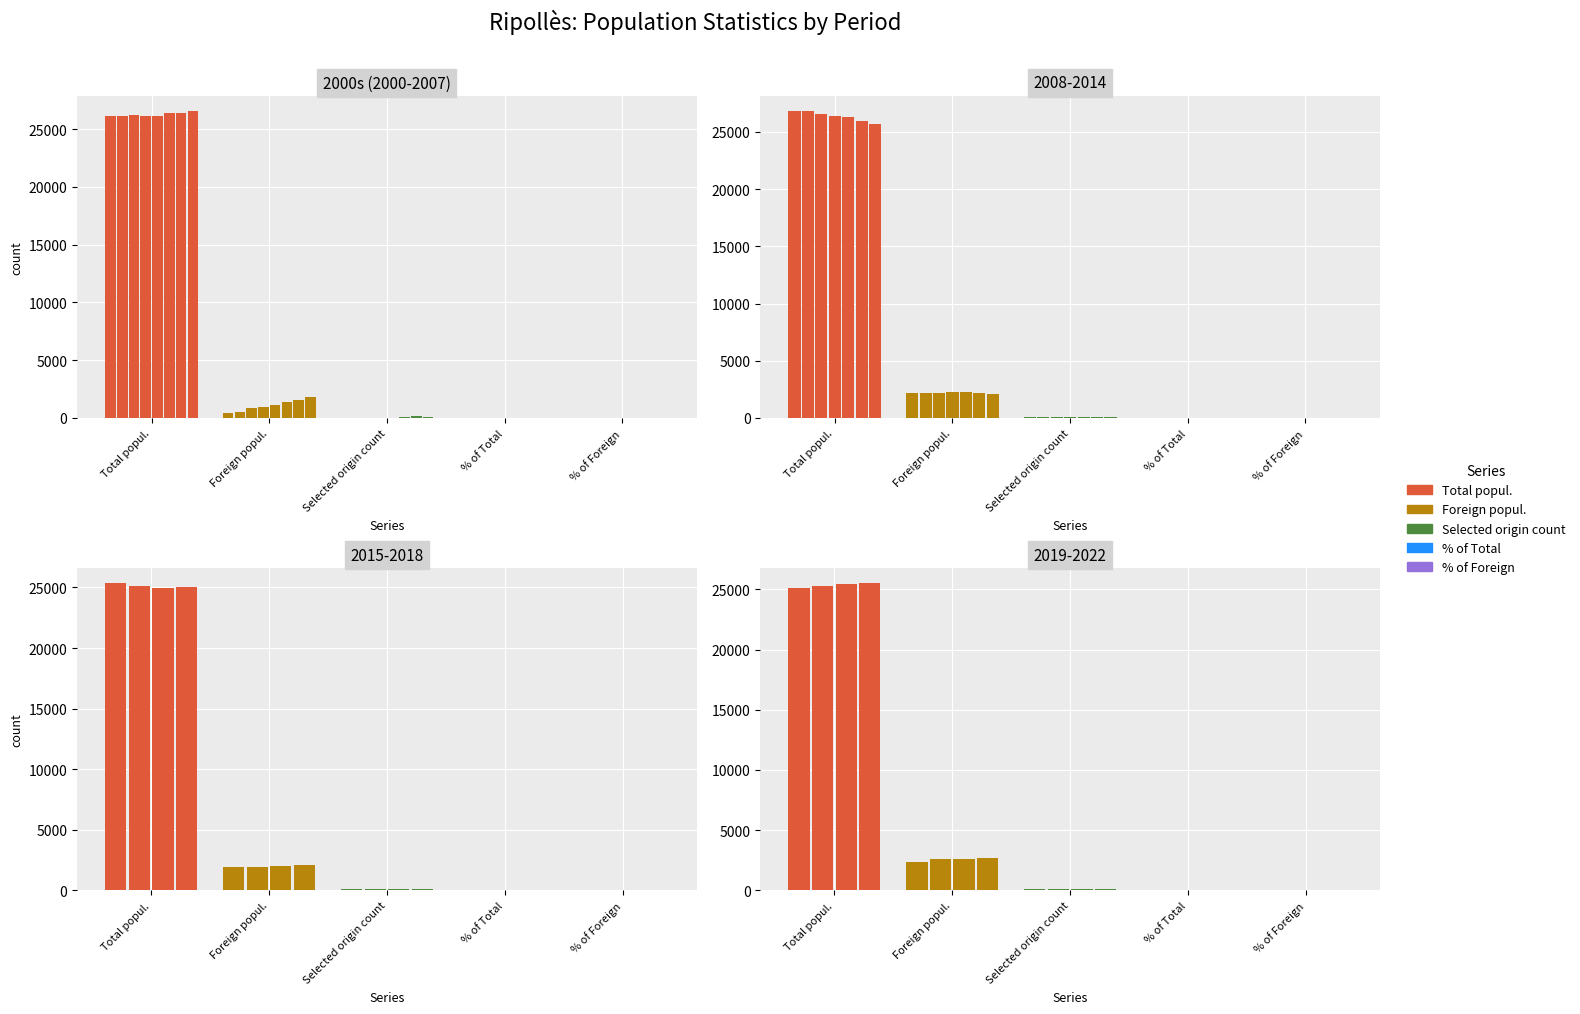

At which label is % of Foreign closest to 5?

2016